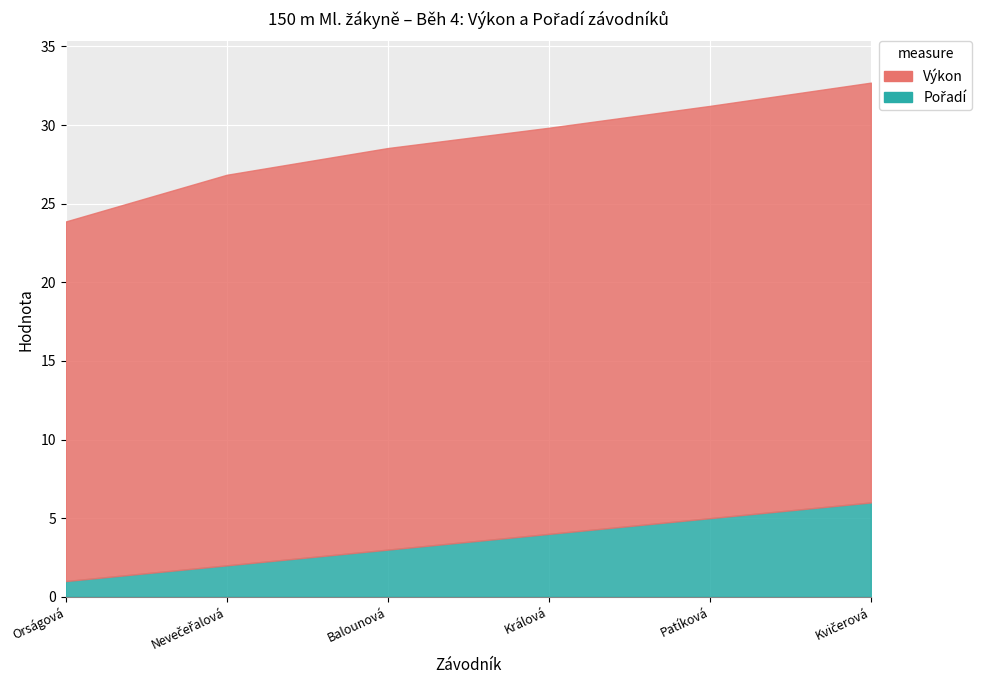

True or false: Pořadí has a value of 6.0 at Kvičerová Linda.

True